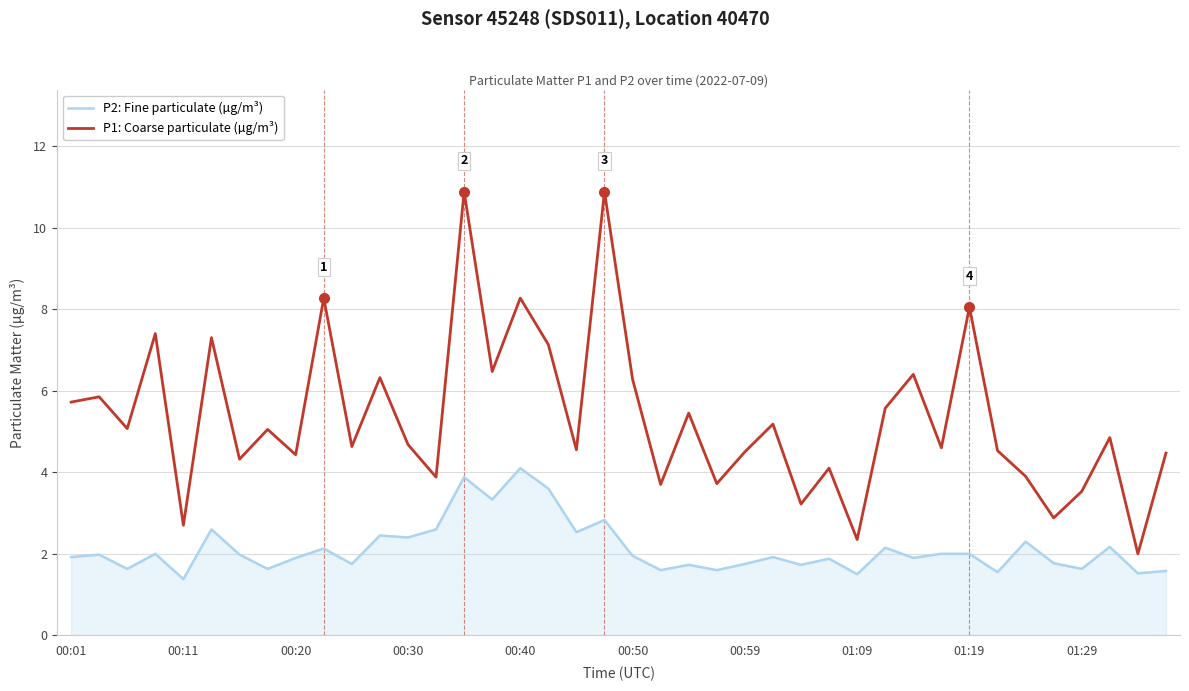

What is the highest value of the P2: Fine particulate (µg/m³) series?

4.1